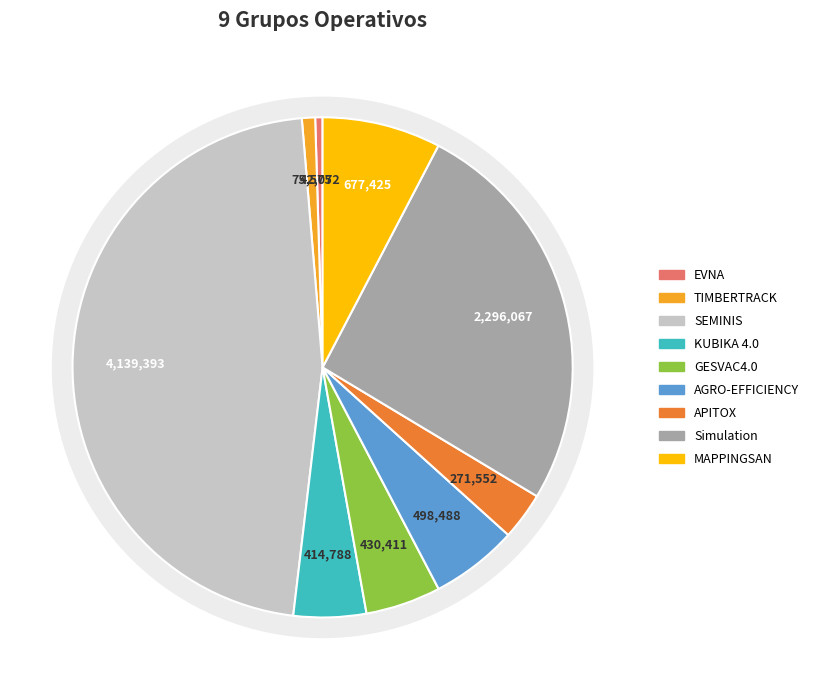

Which category has the smallest portion of the pie?

EVNA